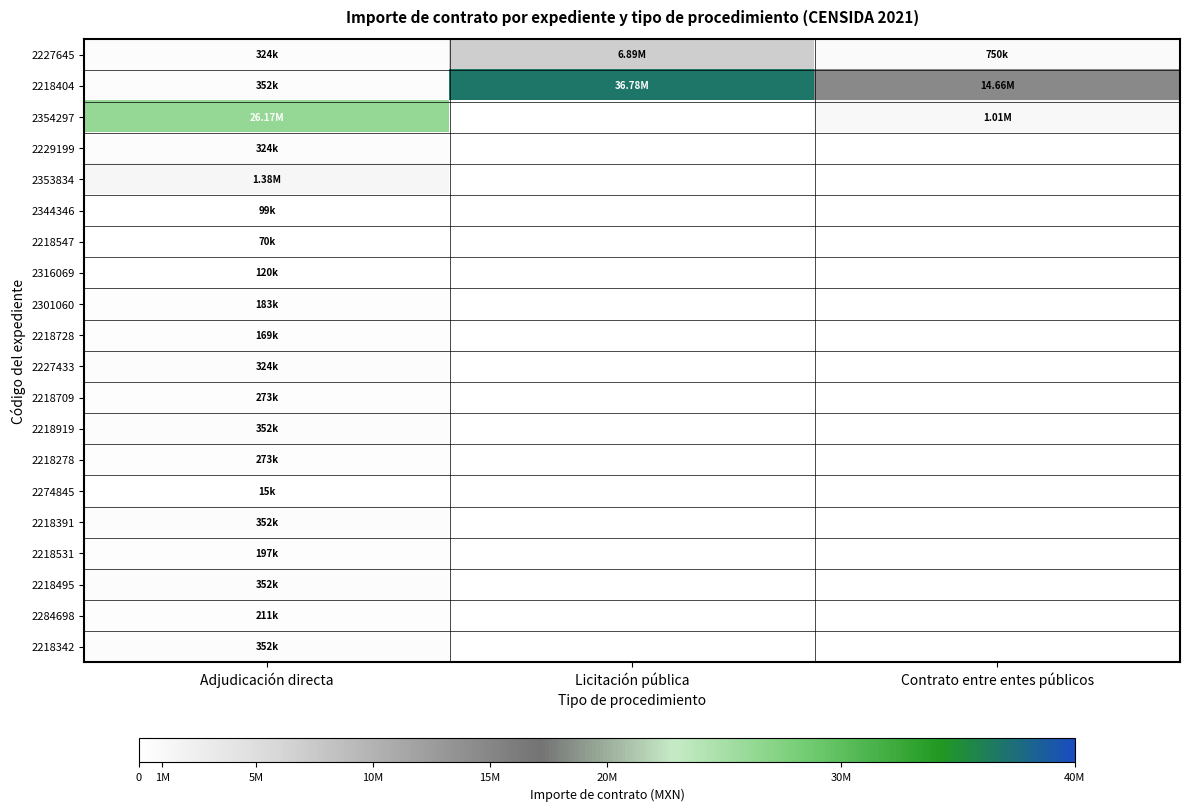

Rank the series at Contrato entre entes públicos from highest to lowest value.

2218404, 2354297, 2227645, 2229199, 2353834, 2344346, 2218547, 2316069, 2301060, 2218728, 2227433, 2218709, 2218919, 2218278, 2274845, 2218391, 2218531, 2218495, 2284698, 2218342